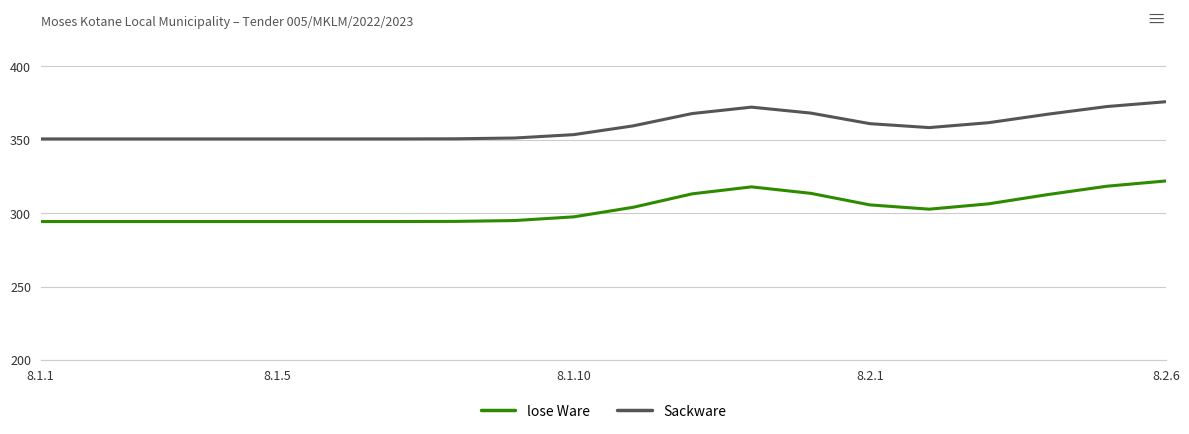

Rank the series by their maximum value, from highest to lowest.

Sackware, lose Ware